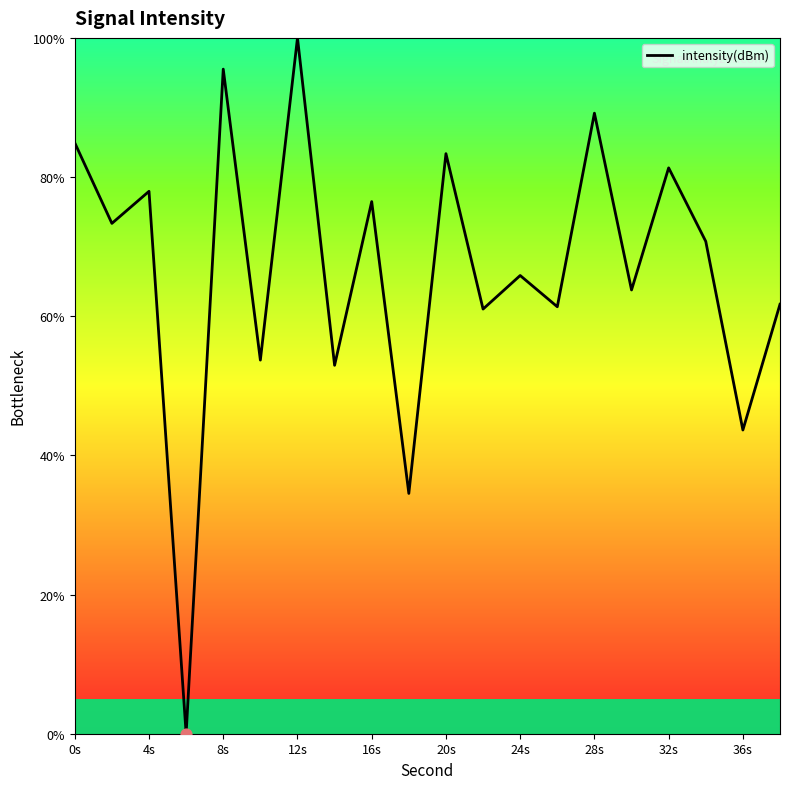

What is the greatest value displayed?

100.0